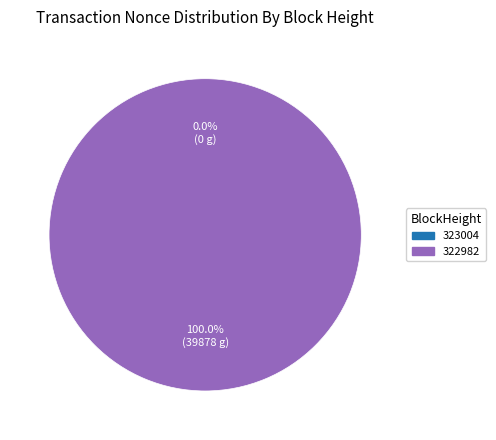

Is it true that 323004 is 9% of the pie?

False